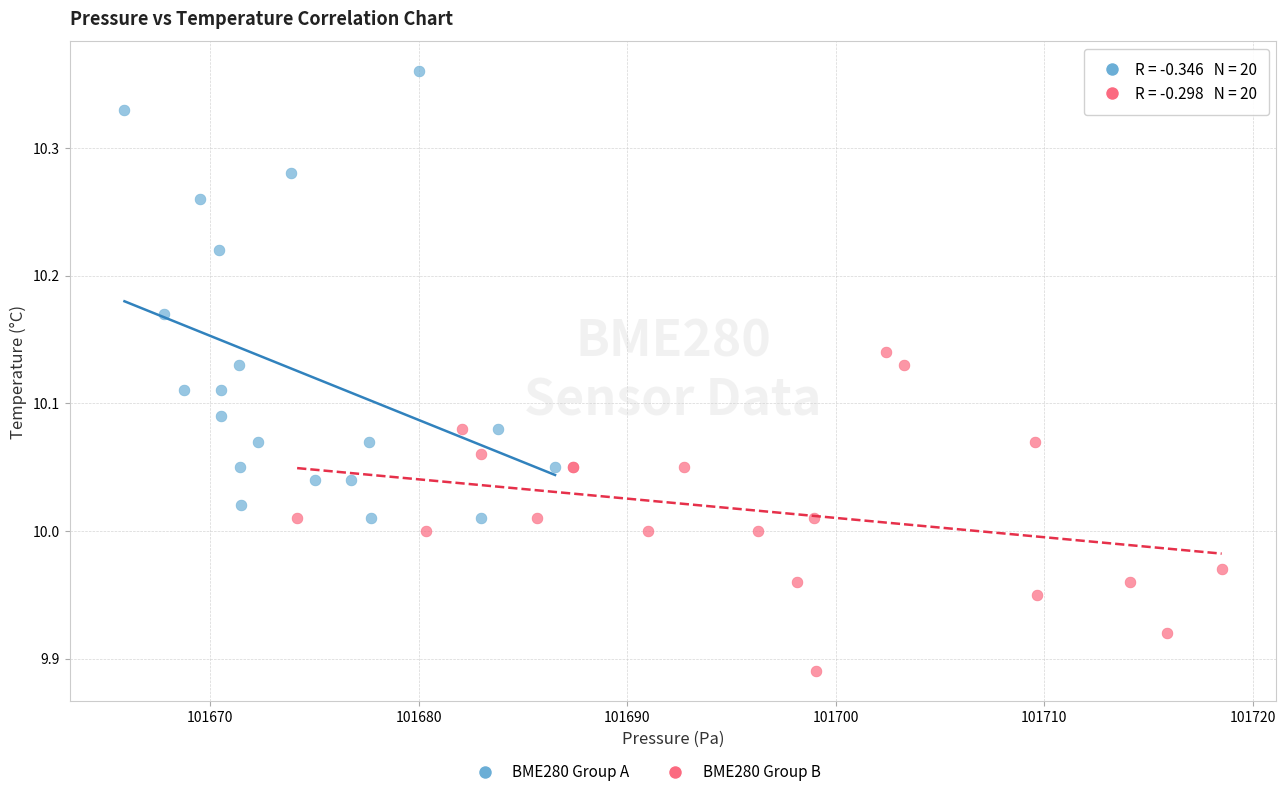

Which series reaches the maximum Y coordinate?

BME280 Group A